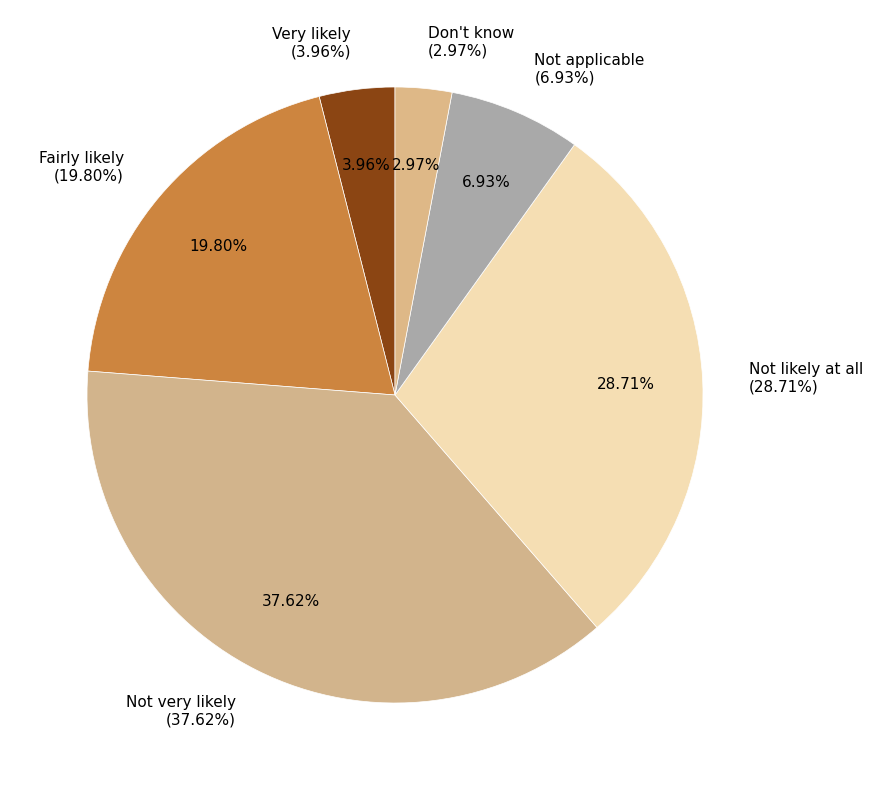

What percentage is the Very likely slice, to the nearest percent?

4%